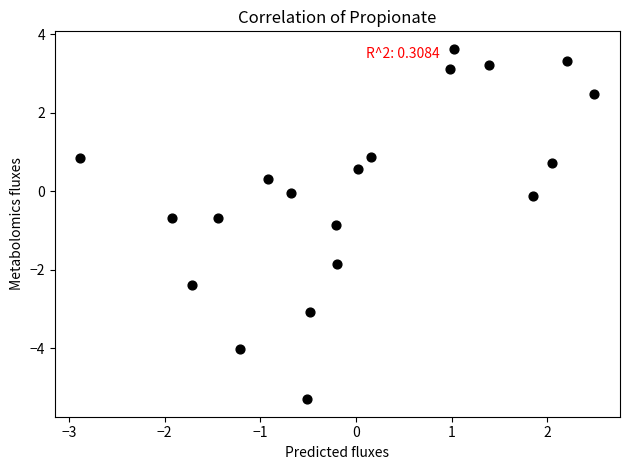

What is the range of X values (max minus min)?

5.4